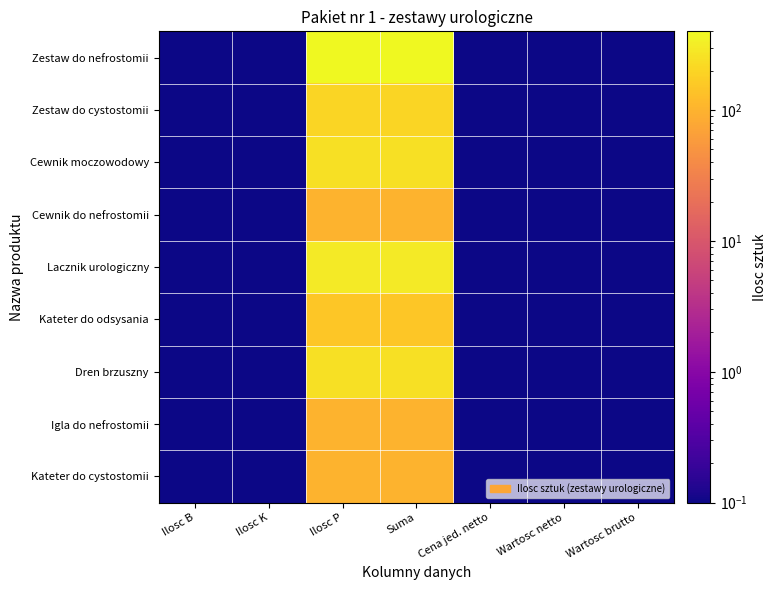

Between Cena jed. netto and Suma, which is larger?

Suma